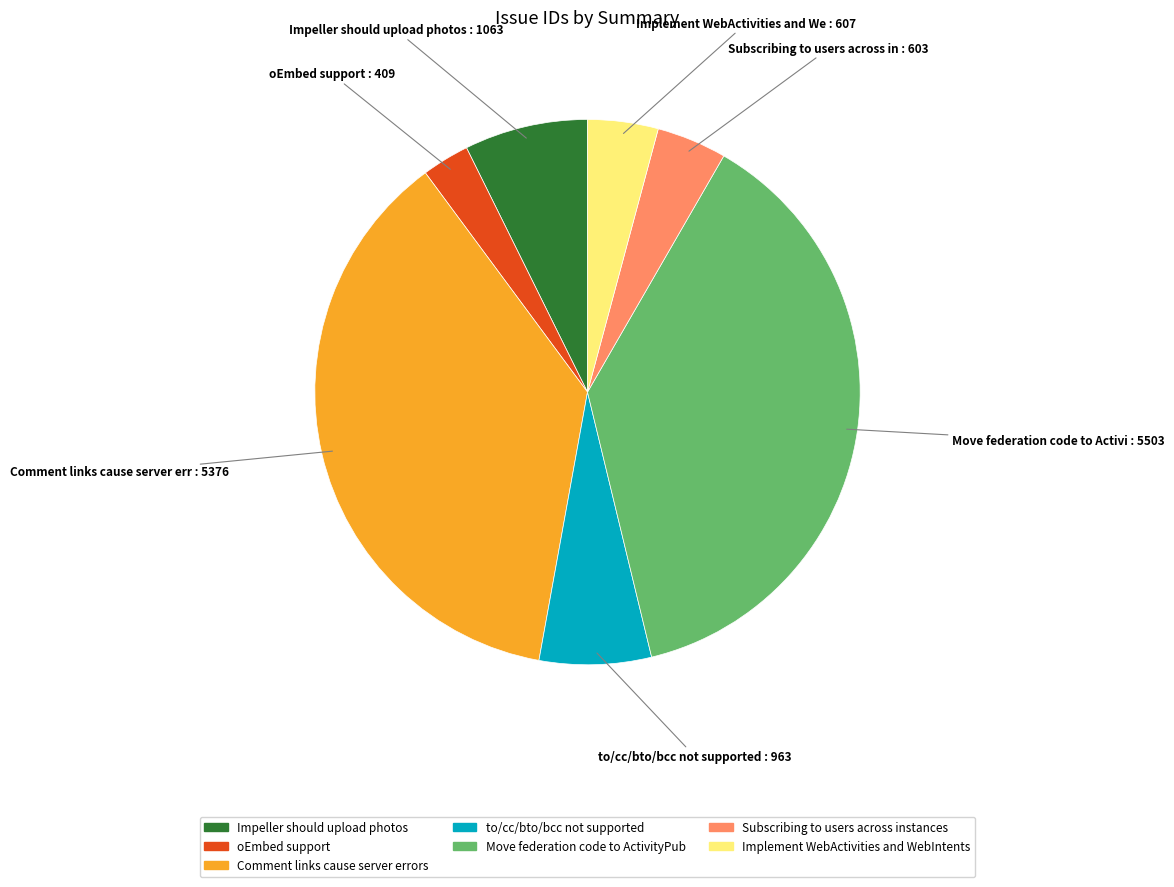

Is there a majority slice in this chart?

No